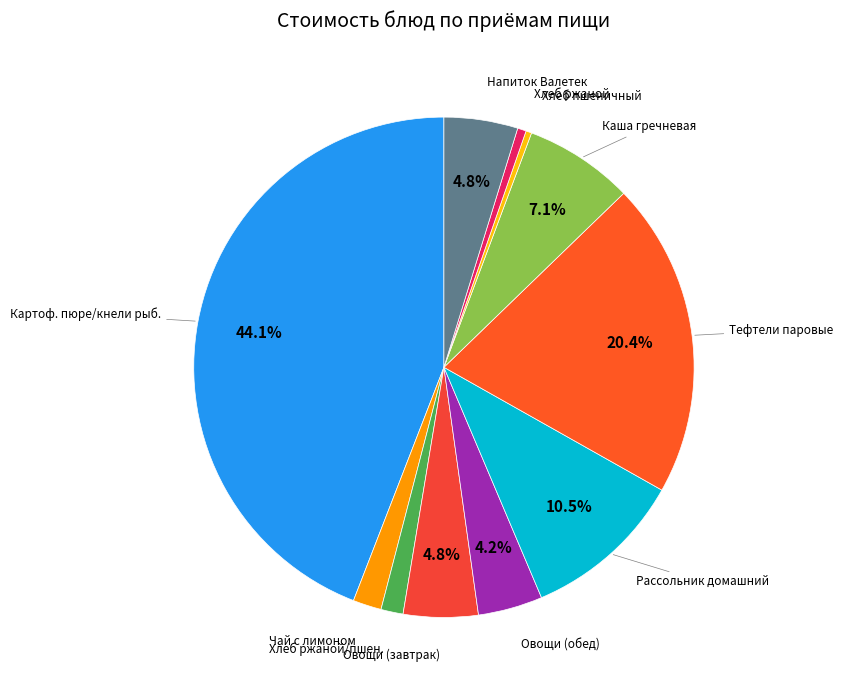

Does any single category account for the majority?

No